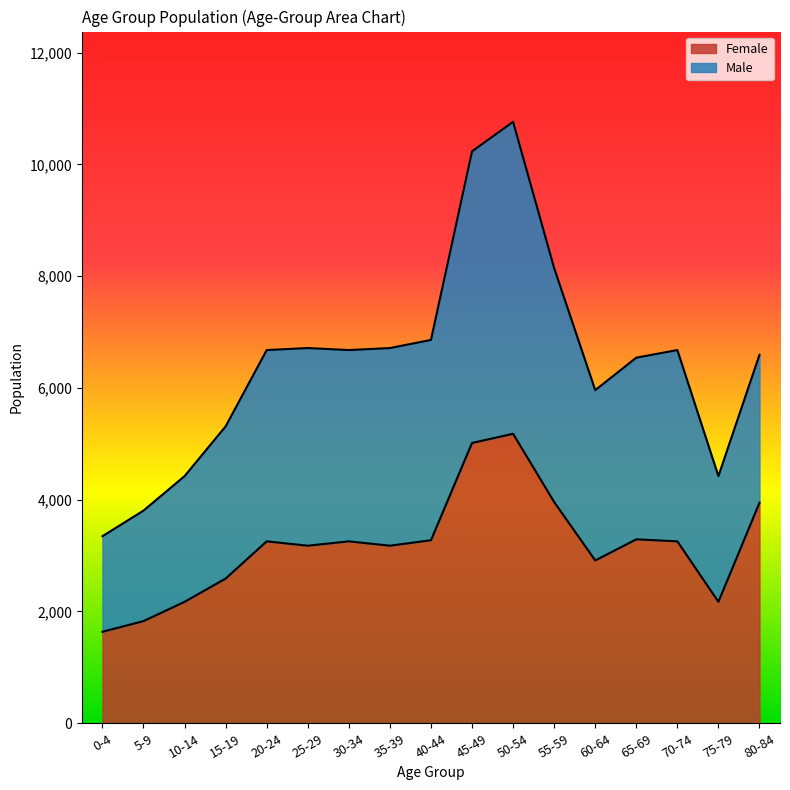

At which category is the sum across all series the highest?

50-54